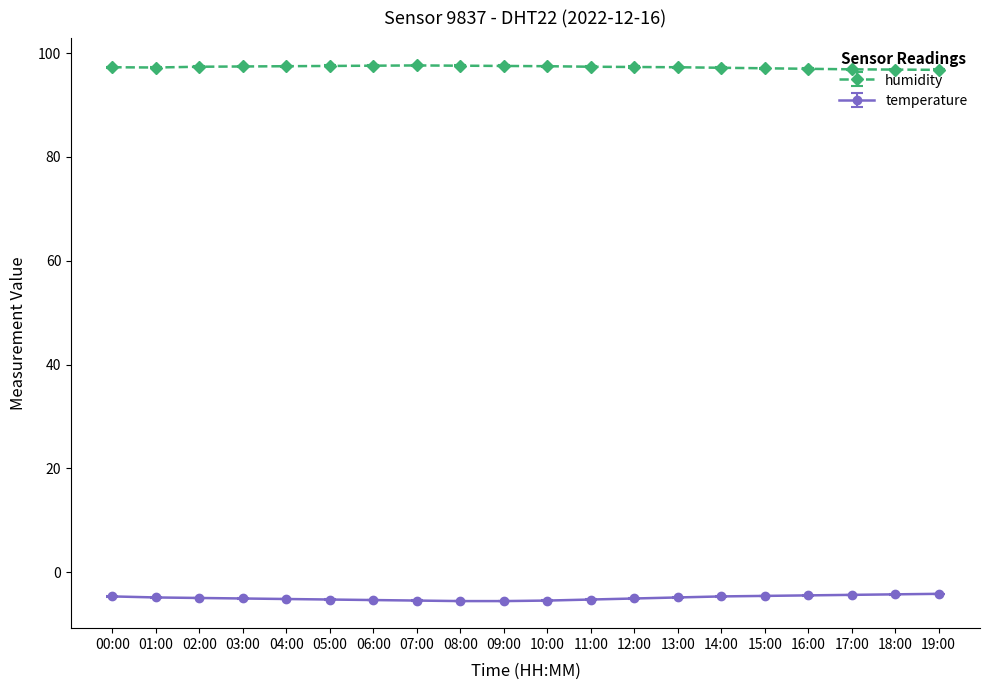

Does the chart display data point markers on the line(s)?

Yes